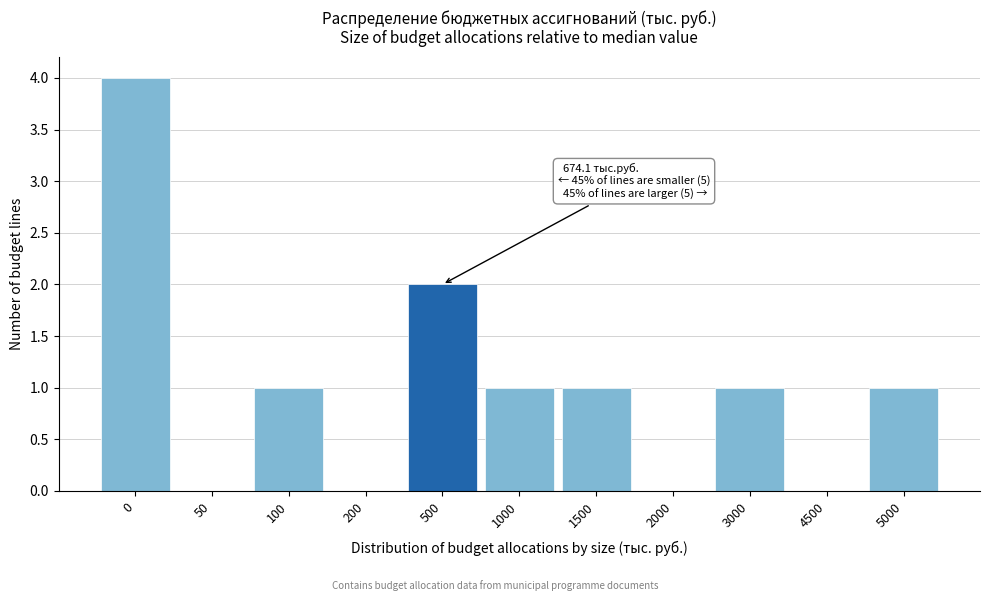

Reading right to left, what are all the values shown in this chart?

5000=1	4500=0	3000=1	2000=0	1500=1	1000=1	500=2	200=0	100=1	50=0	0=4